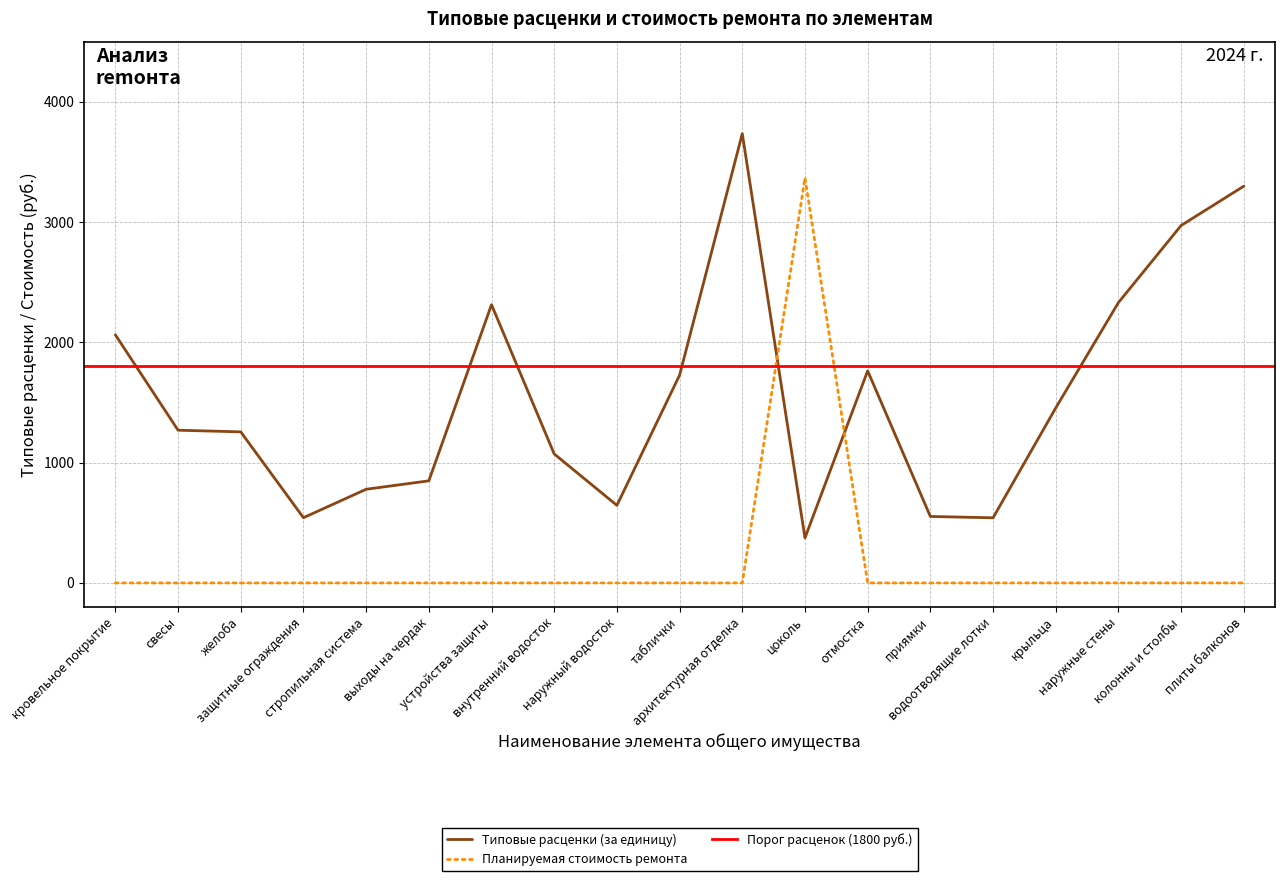

Reading right to left, transcribe all the data shown in this chart.

Типовые расценки (за единицу): 3298.8	2971.8	2331.0	1455.0	541.4	552.6	1763.2	374.2	3735.1	1727.4	644.9	1072.5	2313.3	848.8	778.8	542.3	1256.0	1269.7	2062.8
Планируемая стоимость ремонта: 0.0	0.0	0.0	0.0	0.0	0.0	0.0	3368.0	0.0	0.0	0.0	0.0	0.0	0.0	0.0	0.0	0.0	0.0	0.0